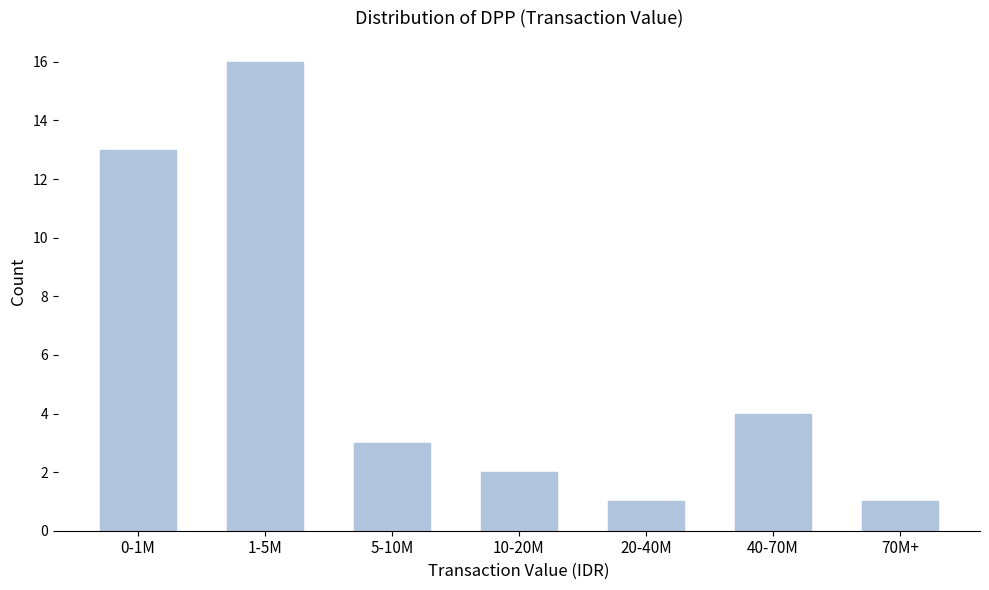

Reading left to right, list all the values displayed in this chart.

0-1M=13	1-5M=16	5-10M=3	10-20M=2	20-40M=1	40-70M=4	70M+=1